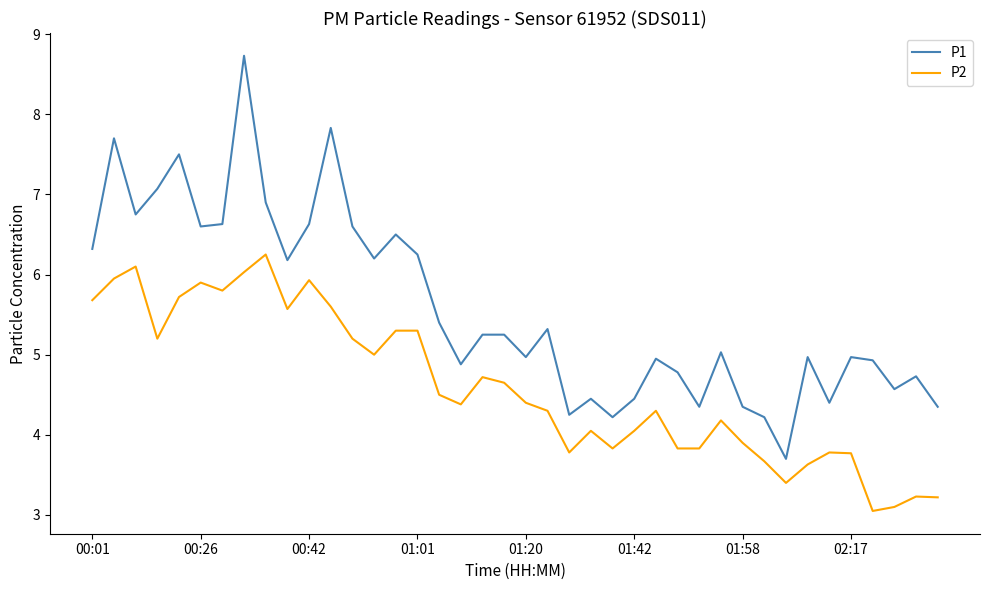

Which series has the largest total across all categories?

P1